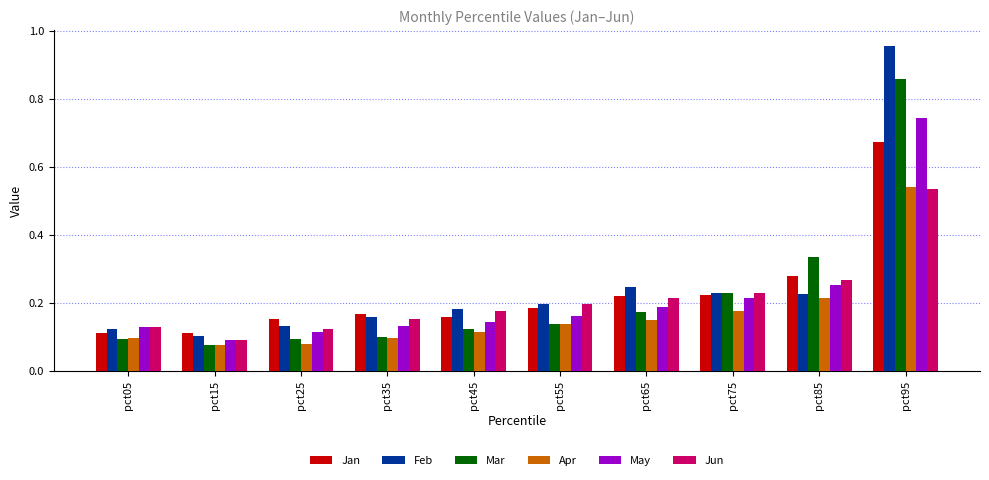

How many groups of bars are there?

10